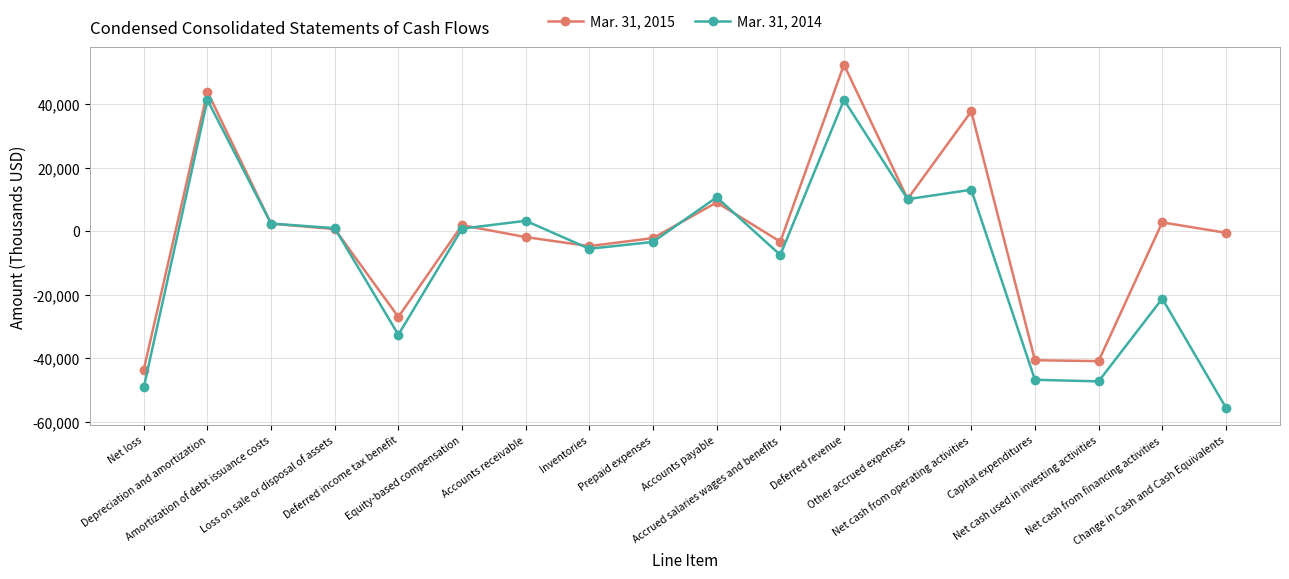

What is the label of the 3rd point from the left?

Amortization of debt issuance costs